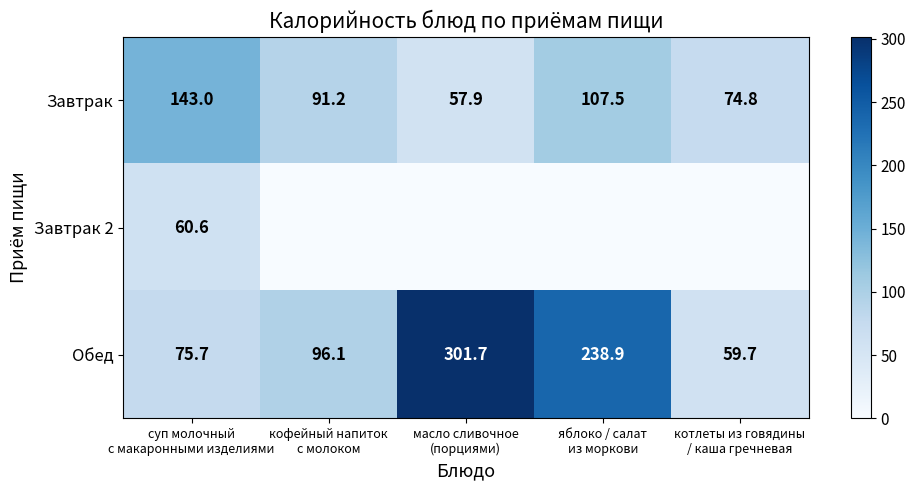

How many data points does each series have?

5